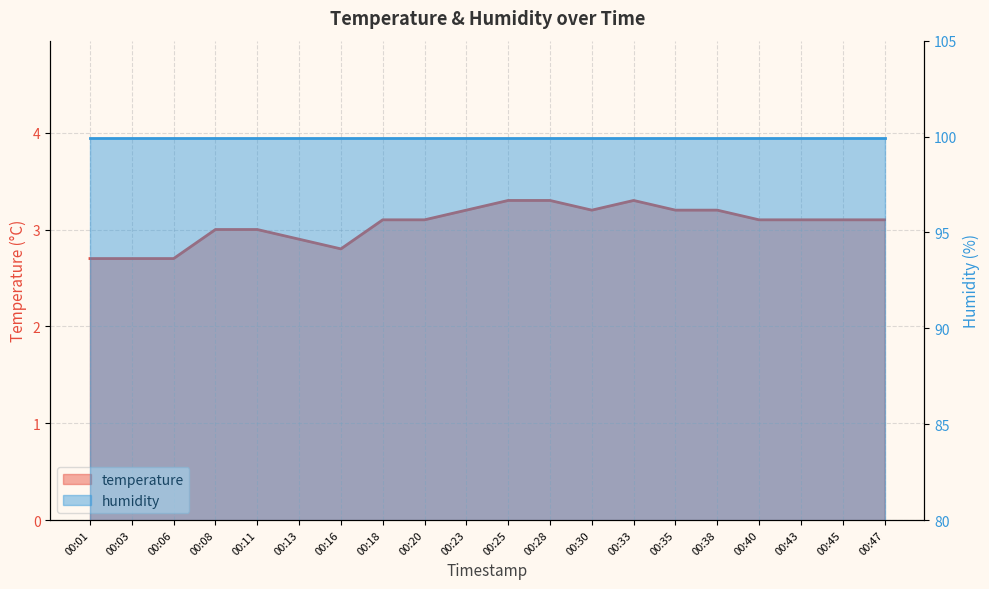

Count the number of values greater than 3.

13